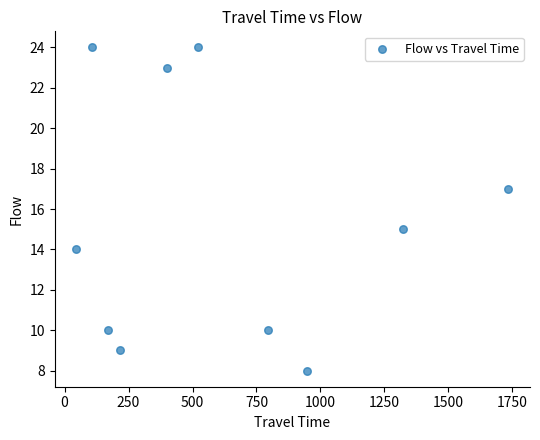

What is the average X value?

626